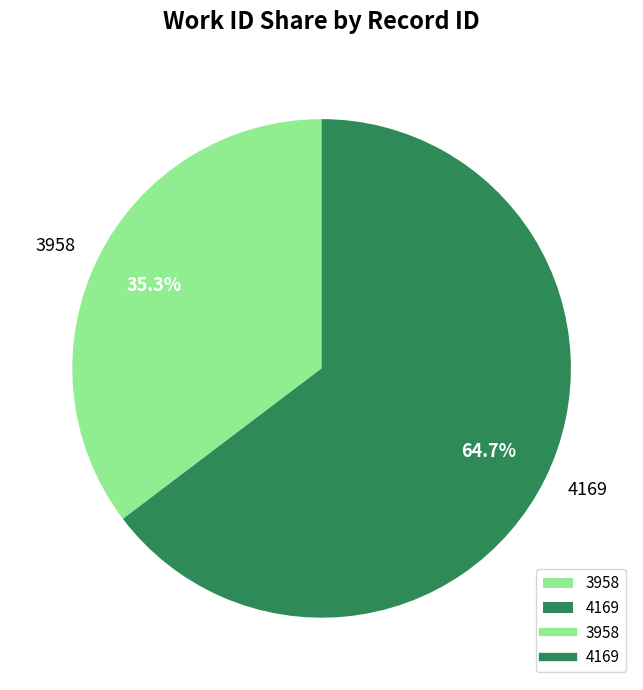

Does 4169 account for over 50% of the chart?

Yes